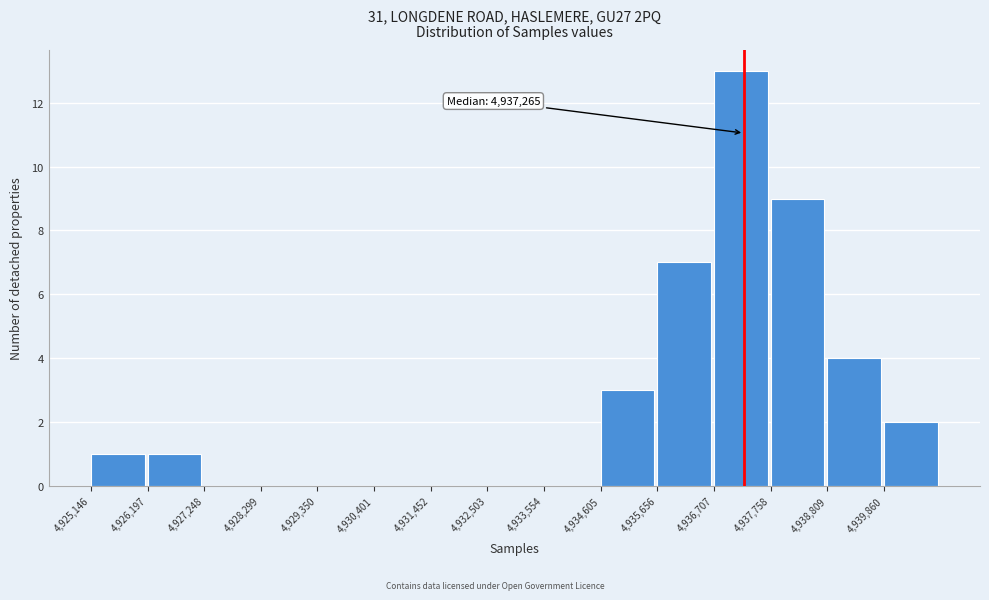

Over which range of the x-axis is the bar tallest?

4936800 to 4937800